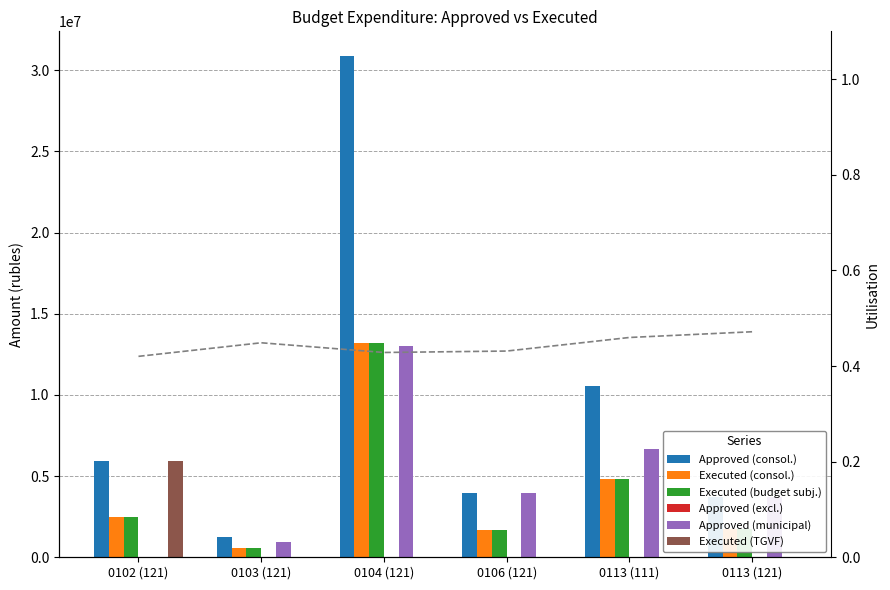

Which series changed the most between 0102 (121) and 0103 (121)?

Executed (TGVF)